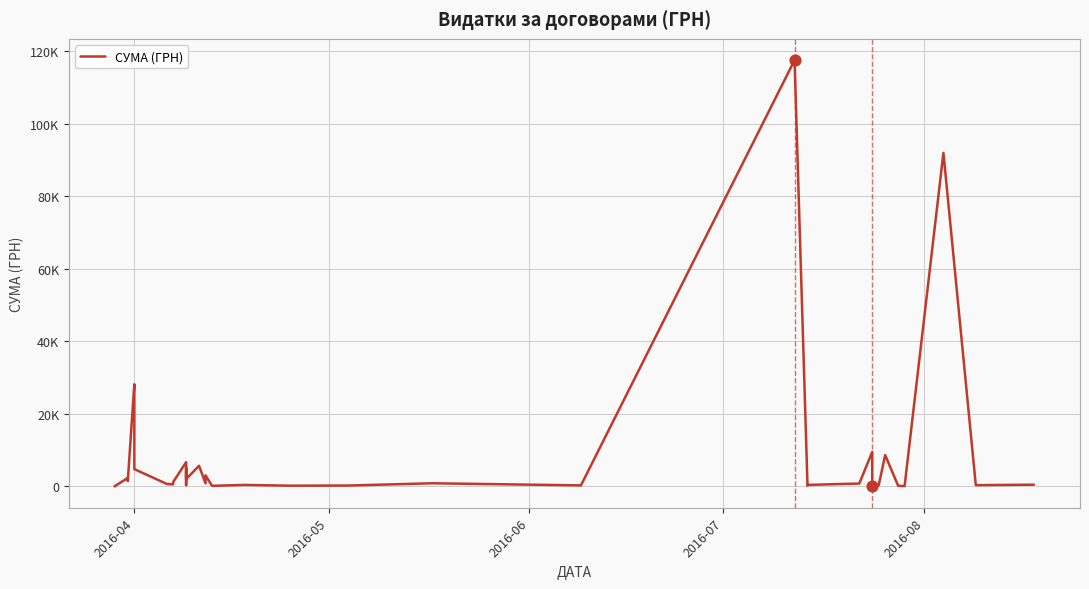

Between 2016-08 and 2016-04, which is larger?

2016-08